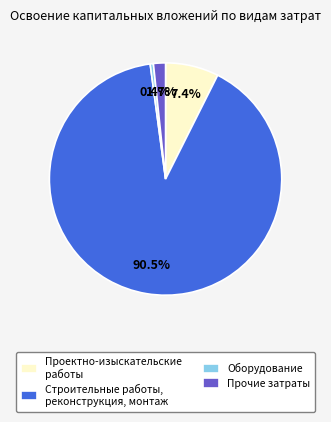

To the nearest percent, what is the average slice percentage?

25%